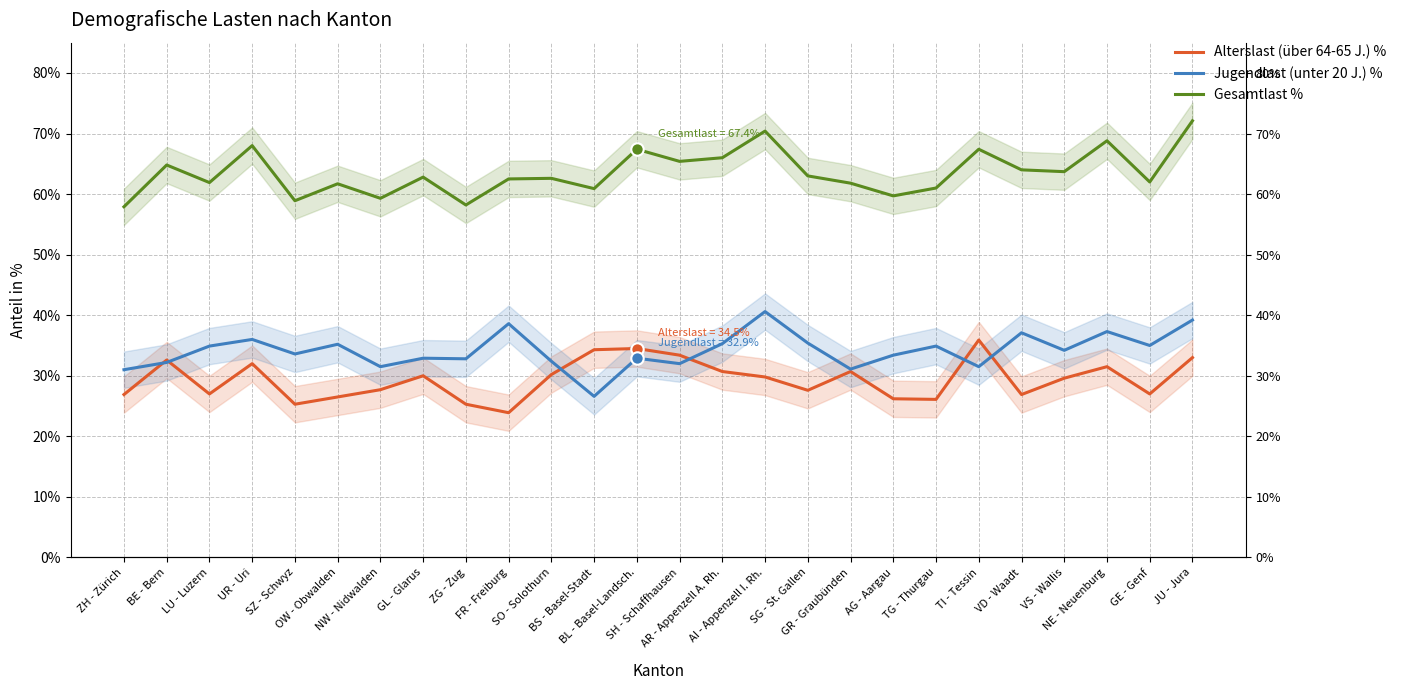

Which series reaches the minimum Y coordinate?

Alterslast (über 64-65 J.) %